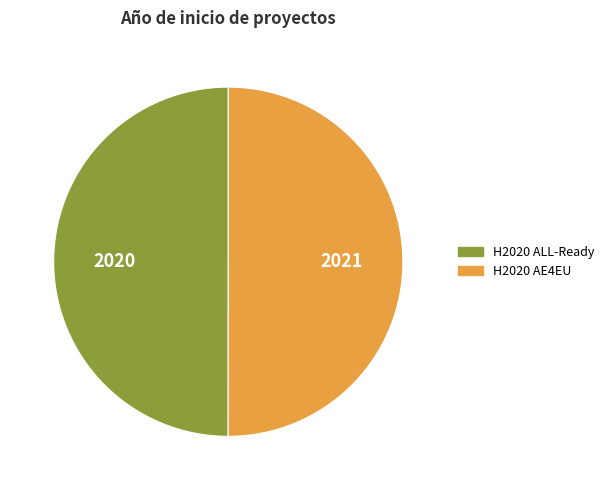

Approximately how many times larger is the value at H2020 AE4EU compared to H2020 ALL-Ready?

1.0